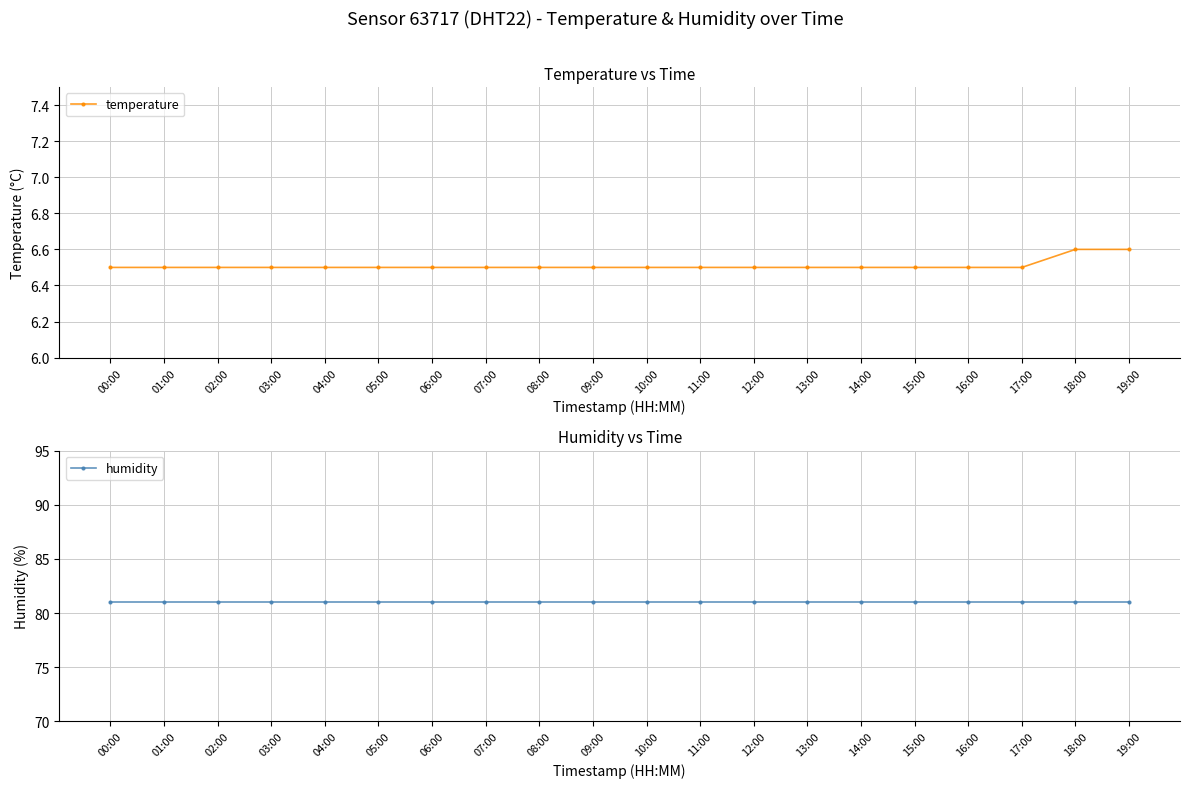

True or false: humidity has a value of 81.0 at 19:00.

True